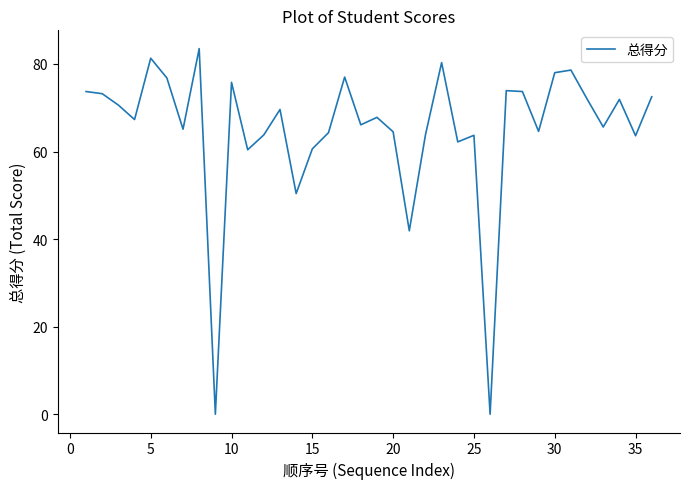

What is the maximum value shown in the chart?

83.5